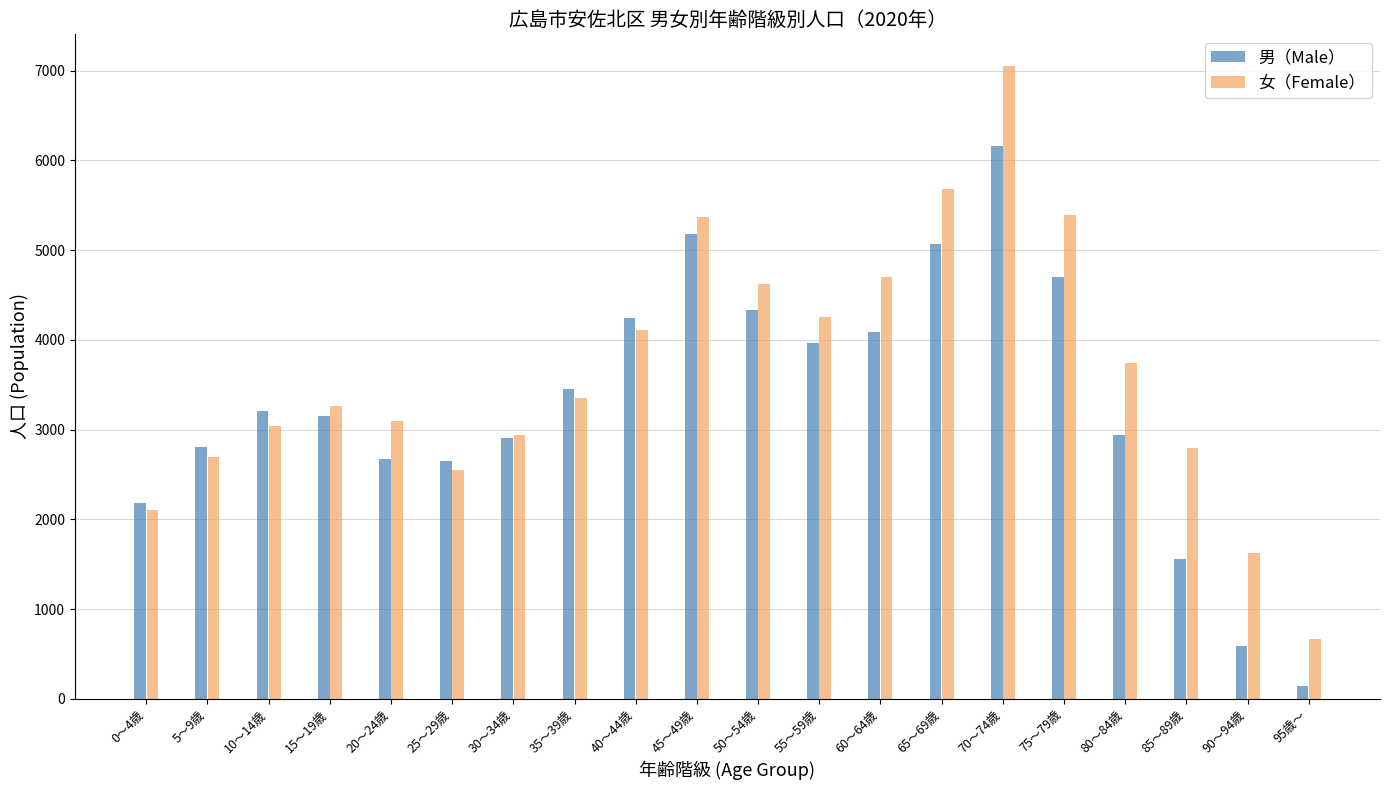

List the series in order of their overall mean, highest first.

女（Female）, 男（Male）